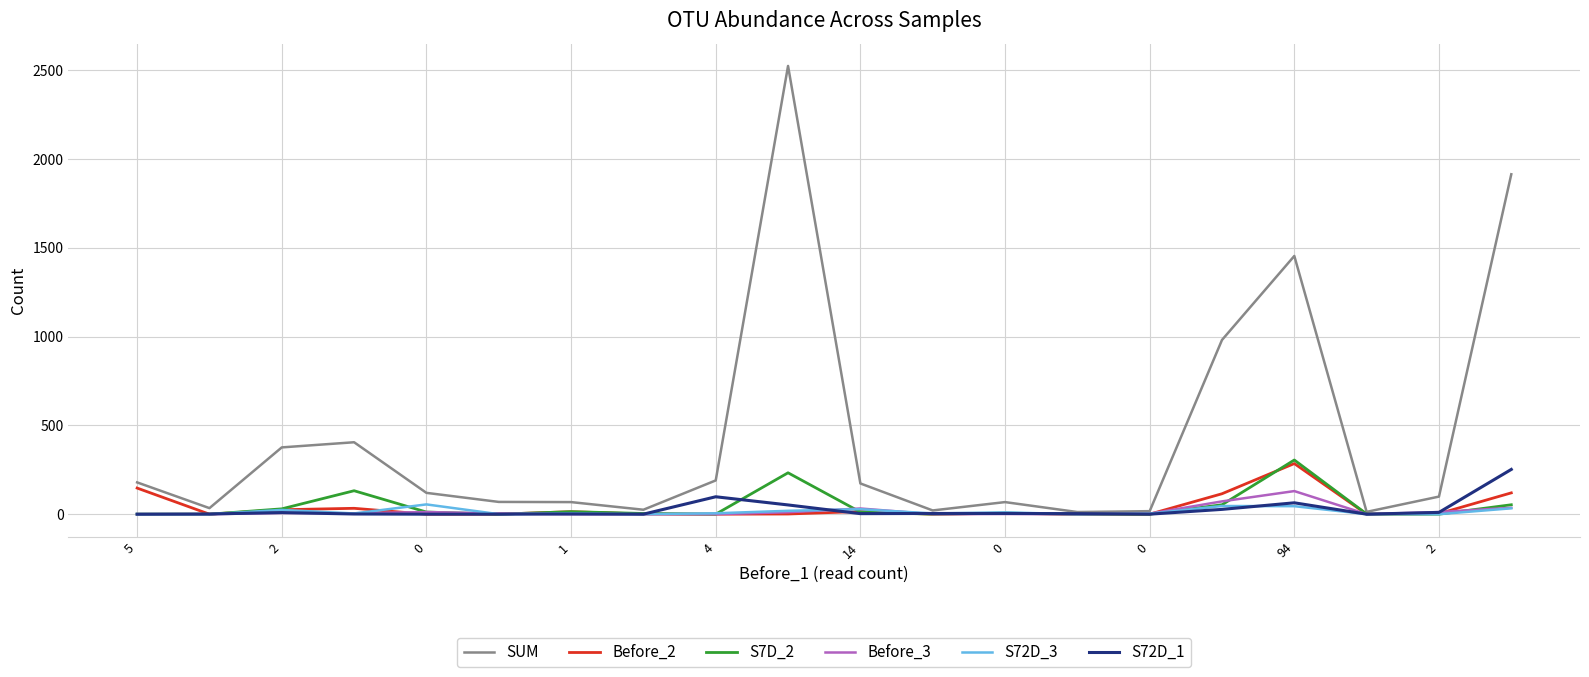

Which series has the largest range (max minus min)?

SUM